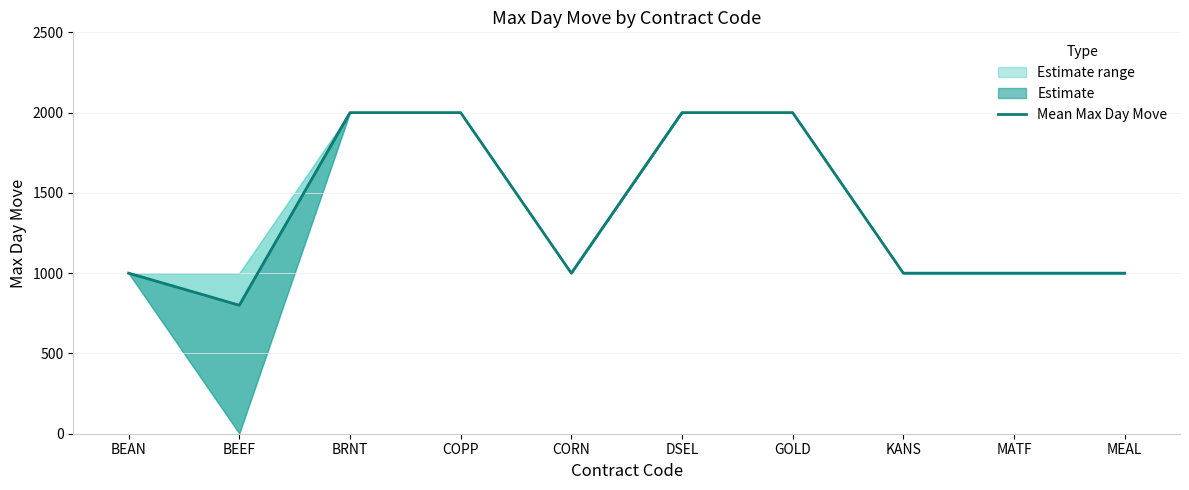

Count the values in the range 1000 to 2000.

9